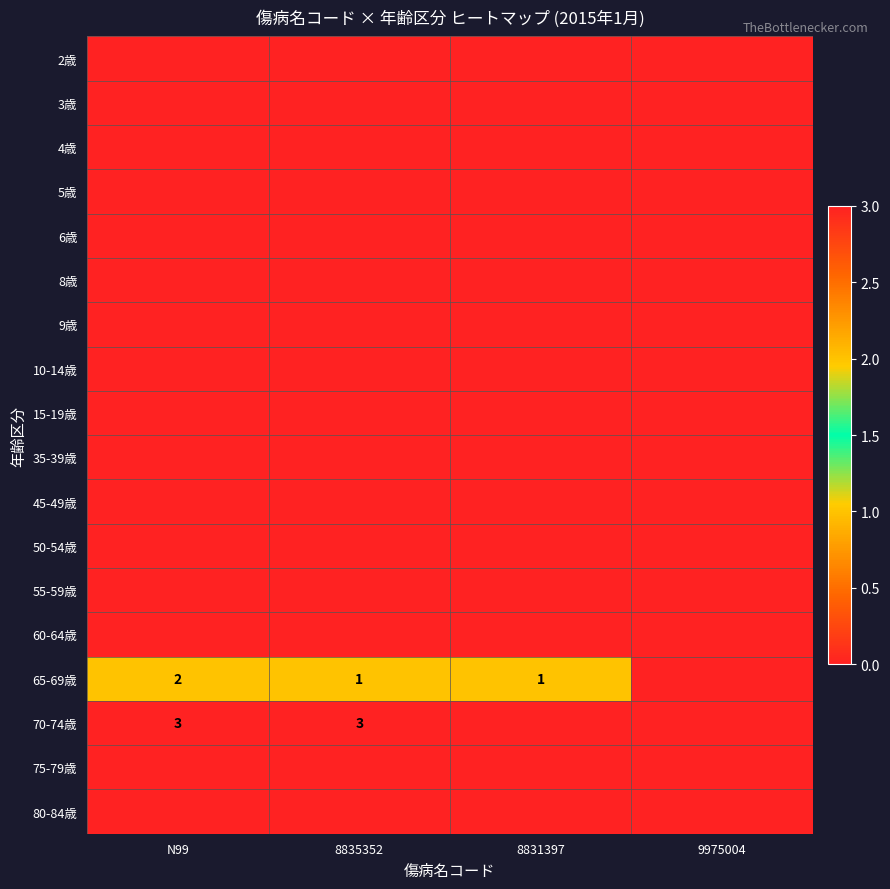

The value of 65-69歳 at N99 is 2. True or false?

True